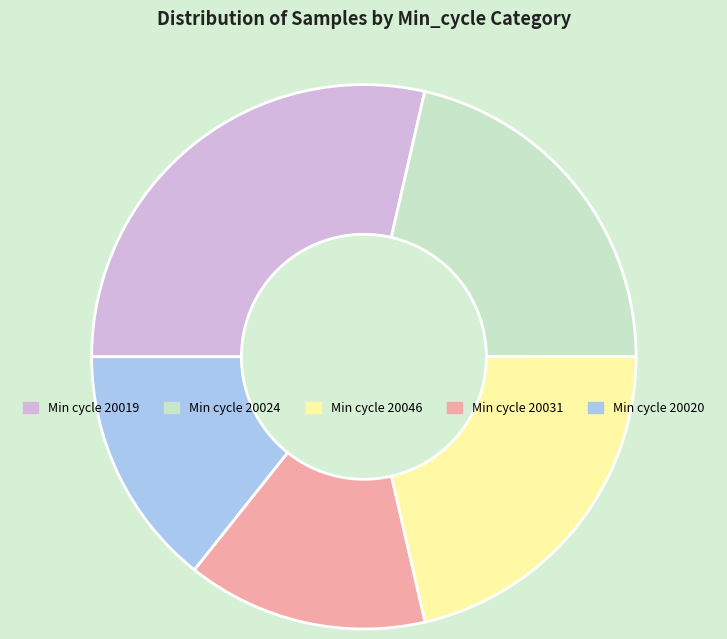

Do Min cycle 20024 and Min cycle 20031 together represent more than half of the pie?

No